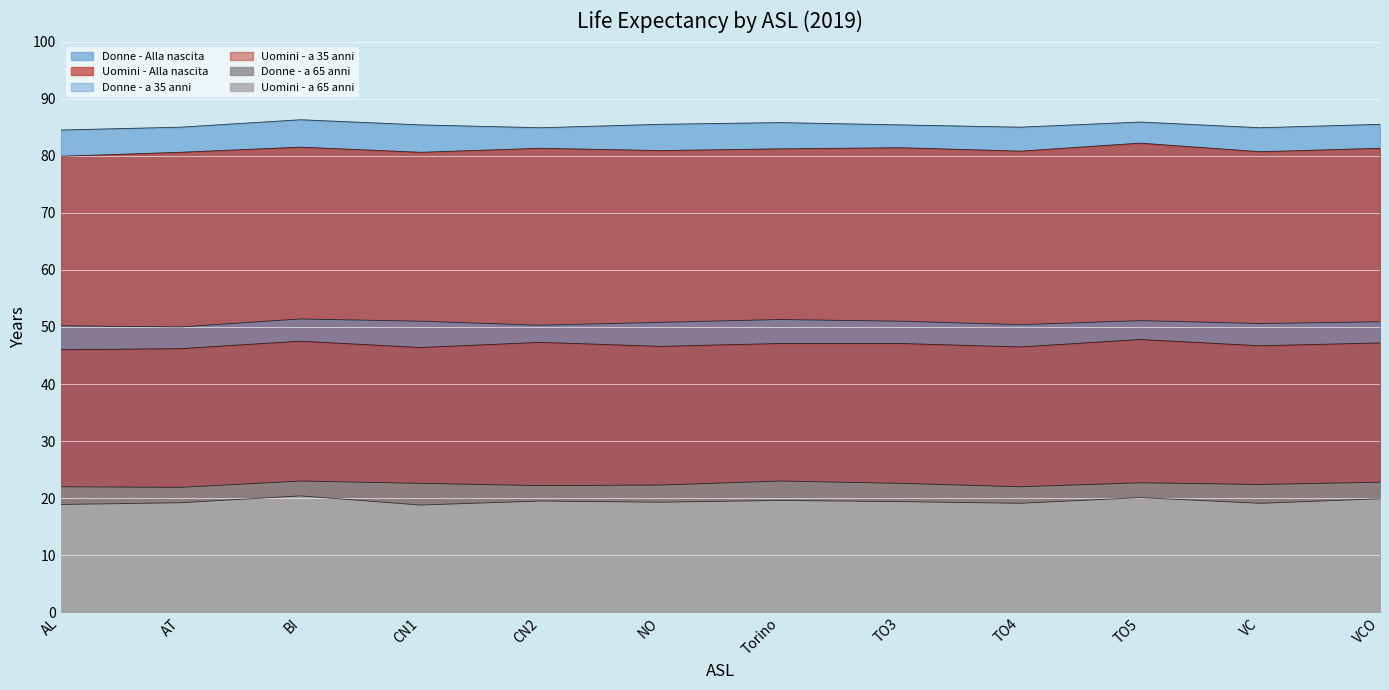

At how many categories does at least one series exceed 73?

12